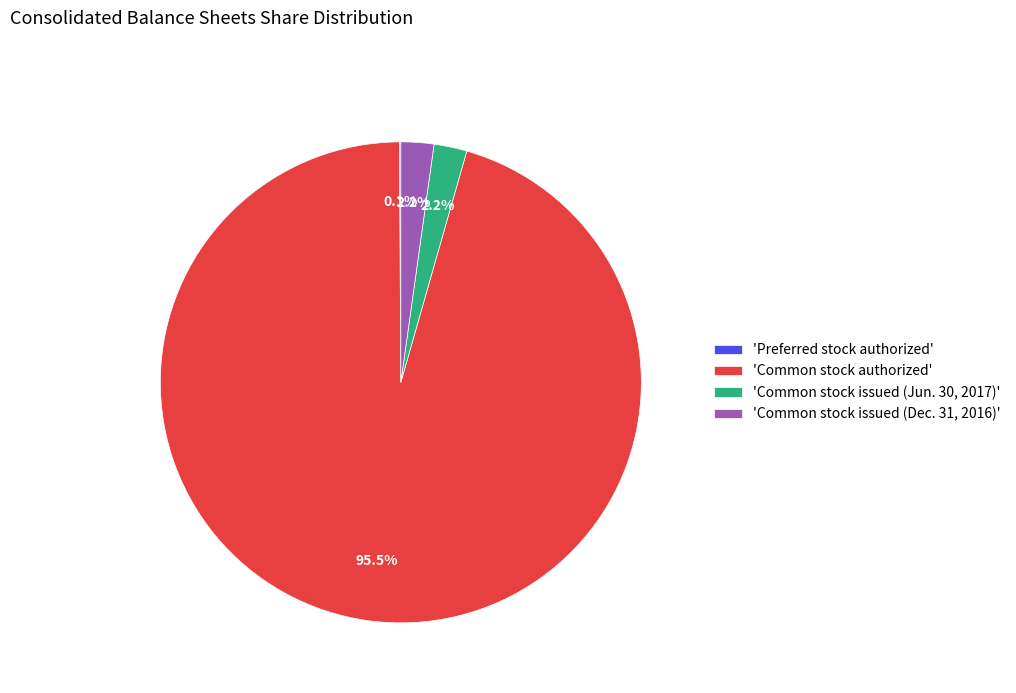

Which slice represents more than half of the pie?

'Common stock authorized'